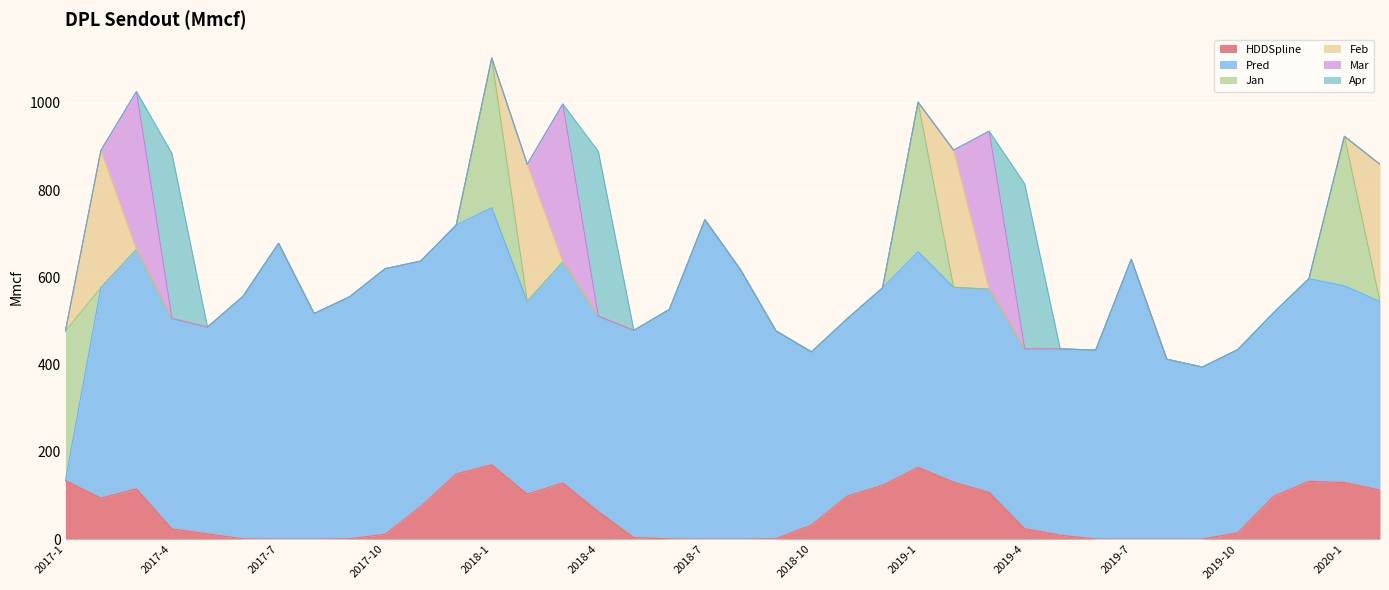

The Apr series shows -198.1 at 2017-8. True or false?

False